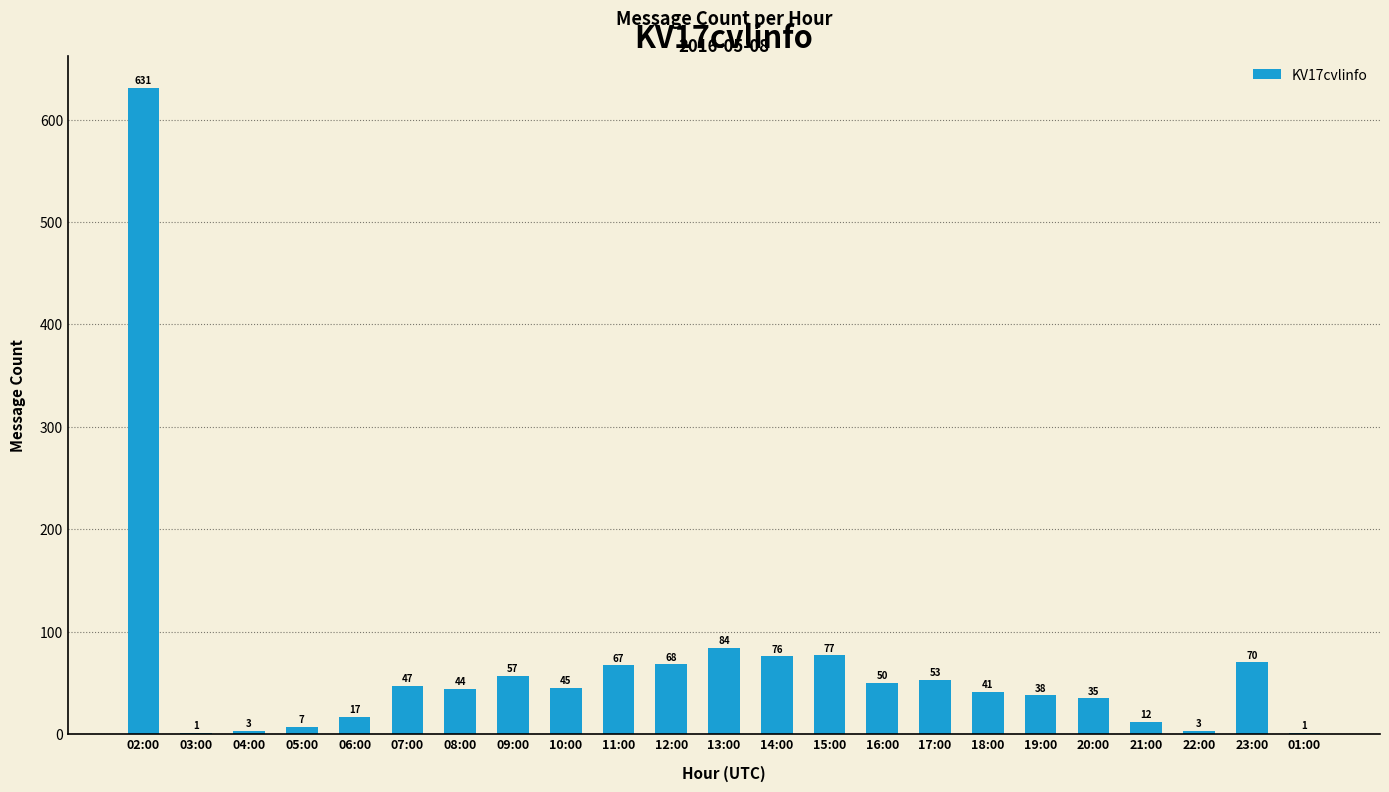

What is the greatest value displayed?

631